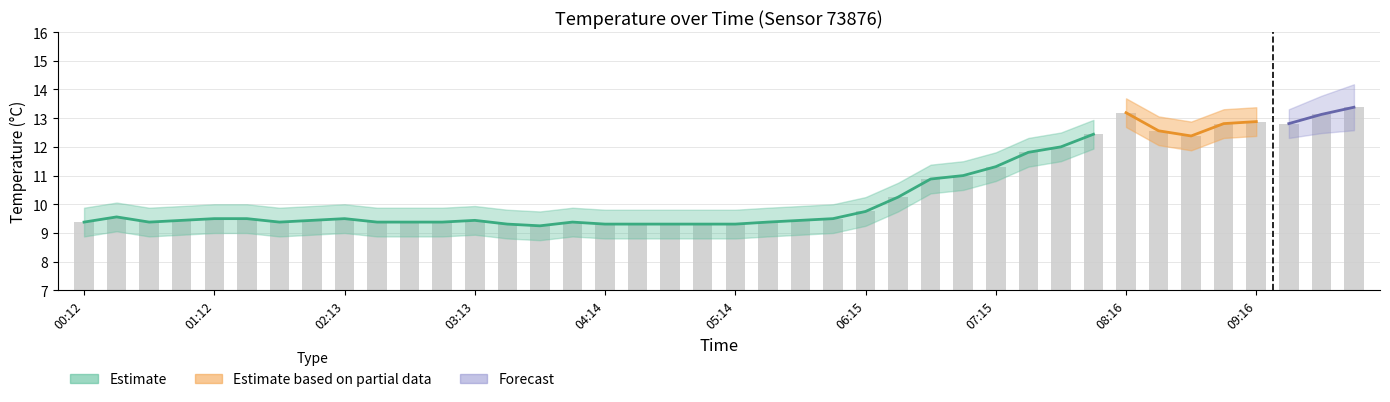

Which has a higher value, 18 or 36?

36